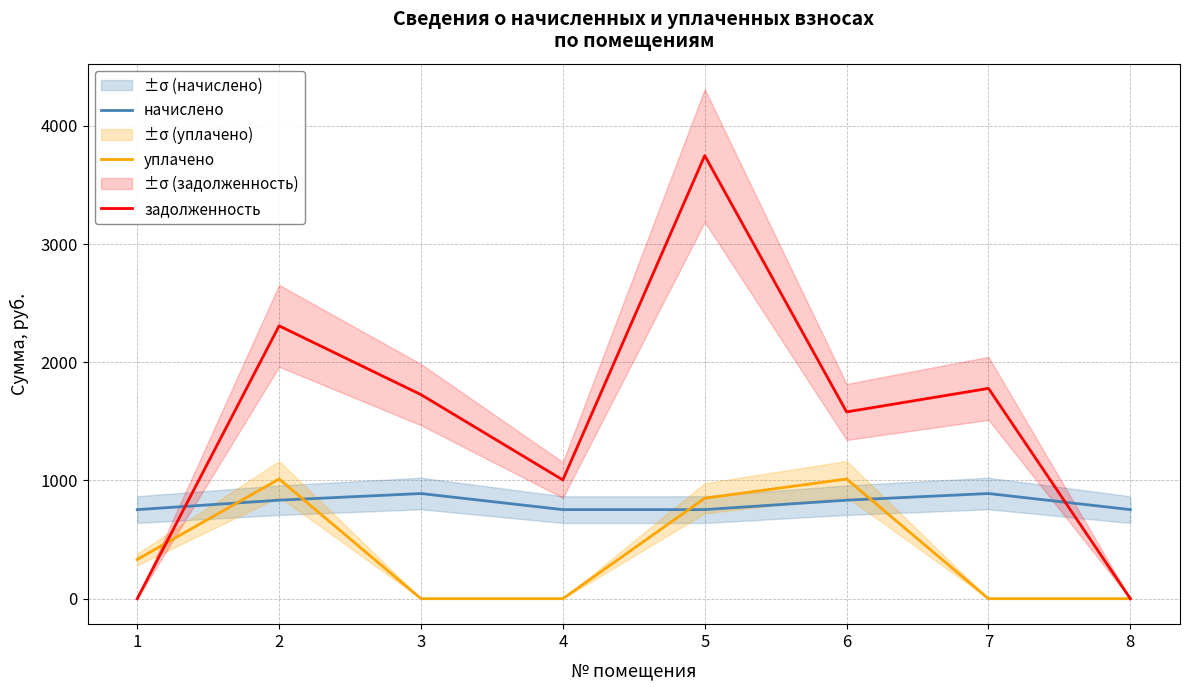

List the series in order of their peak value, lowest first.

начислено, уплачено, задолженность